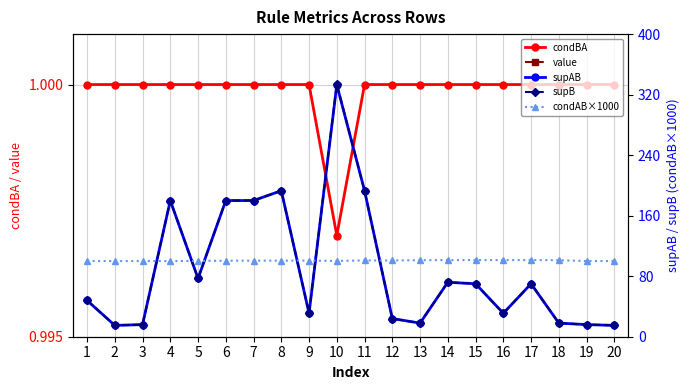

What is the difference between the second highest and second lowest values in the supAB series?

178.0